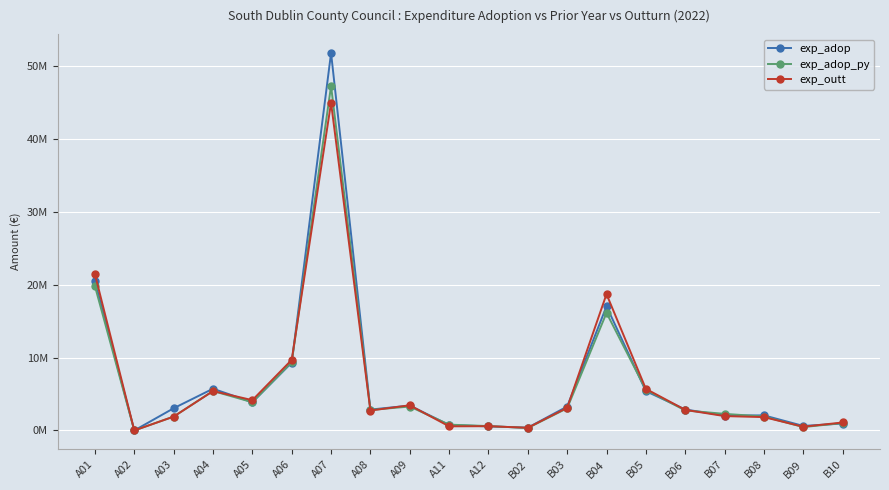

What are all the series names shown in the legend?

exp_adop, exp_adop_py, exp_outt